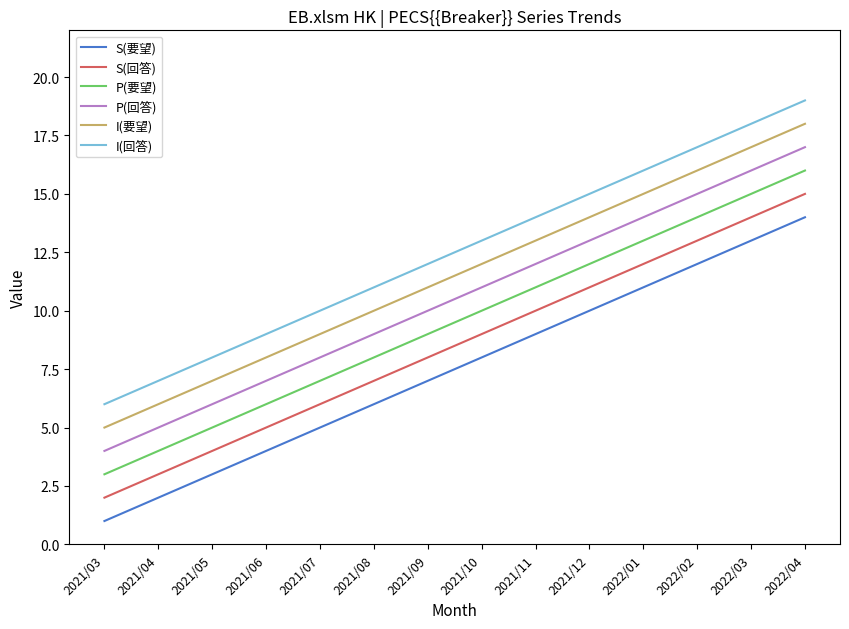

Which series has the largest total across all categories?

I(回答)